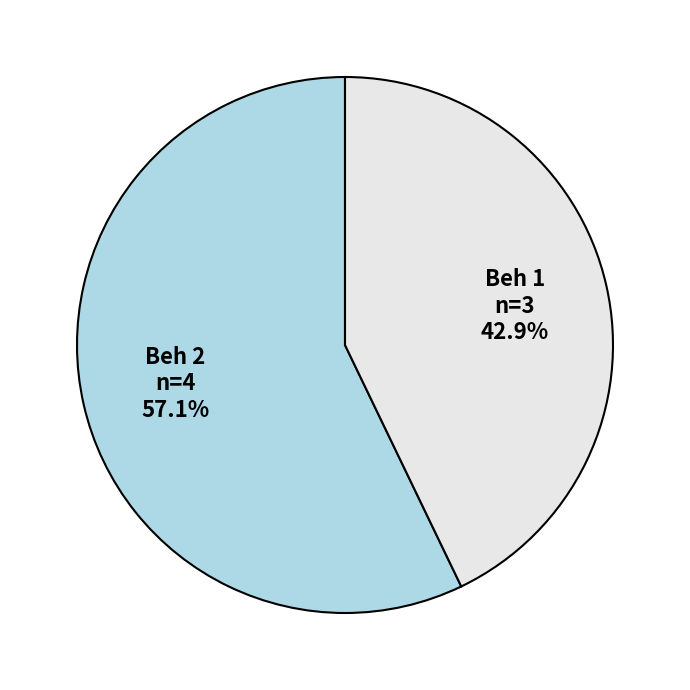

Which category accounts for the majority?

Beh 2